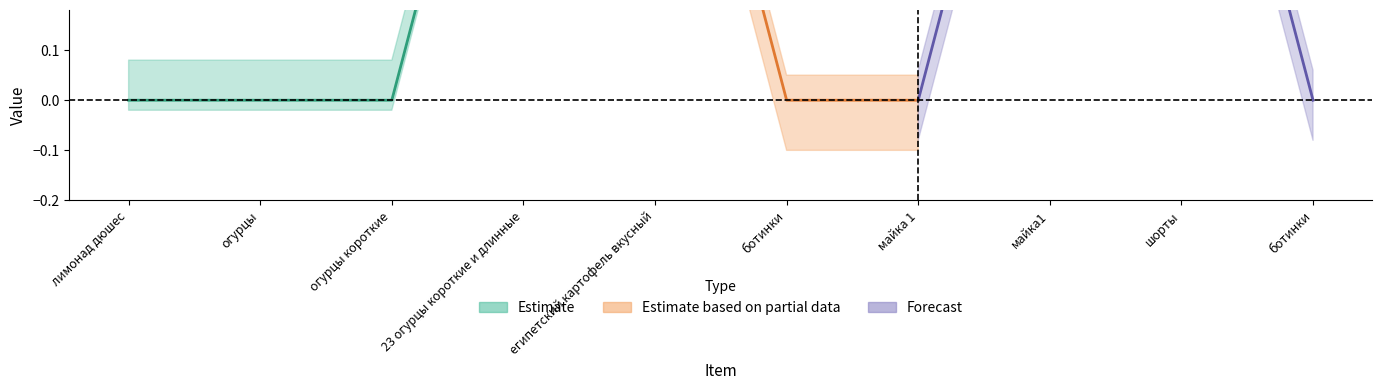

How many data points does each series have?

10